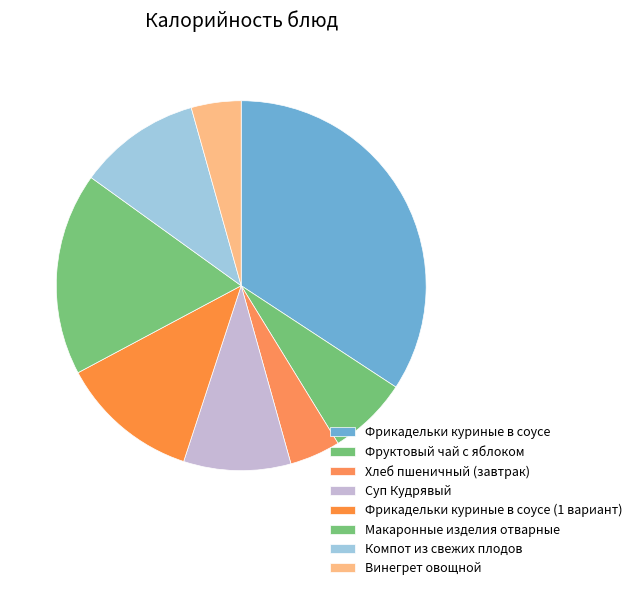

Which has a higher value, Суп Кудрявый or Фрикадельки куриные в соусе (1 вариант)?

Фрикадельки куриные в соусе (1 вариант)